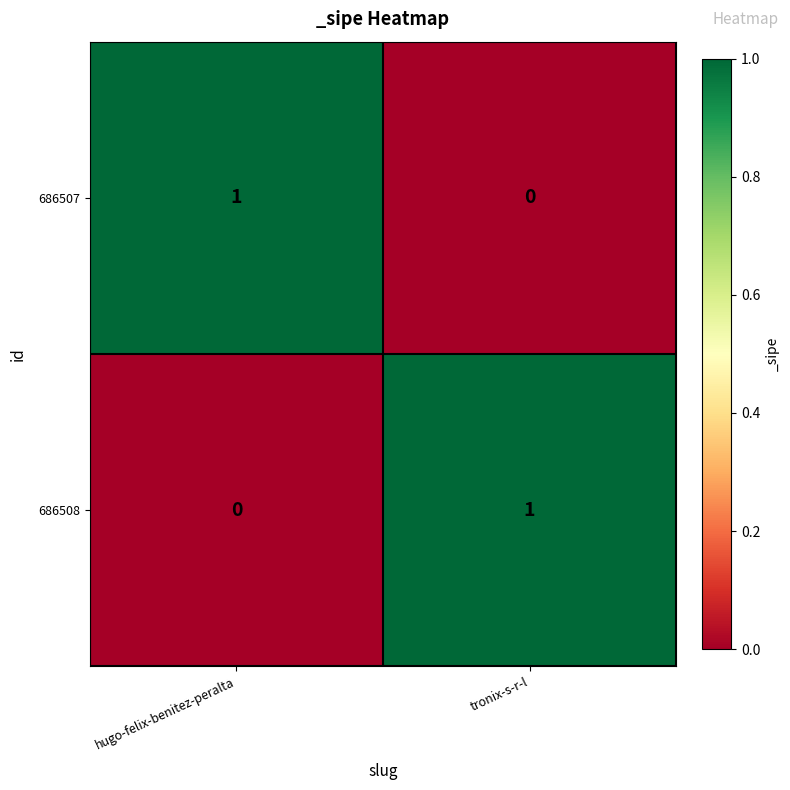

Is the value of 686507 at hugo-felix-benitez-peralta greater than the value of 686508 at hugo-felix-benitez-peralta?

Yes